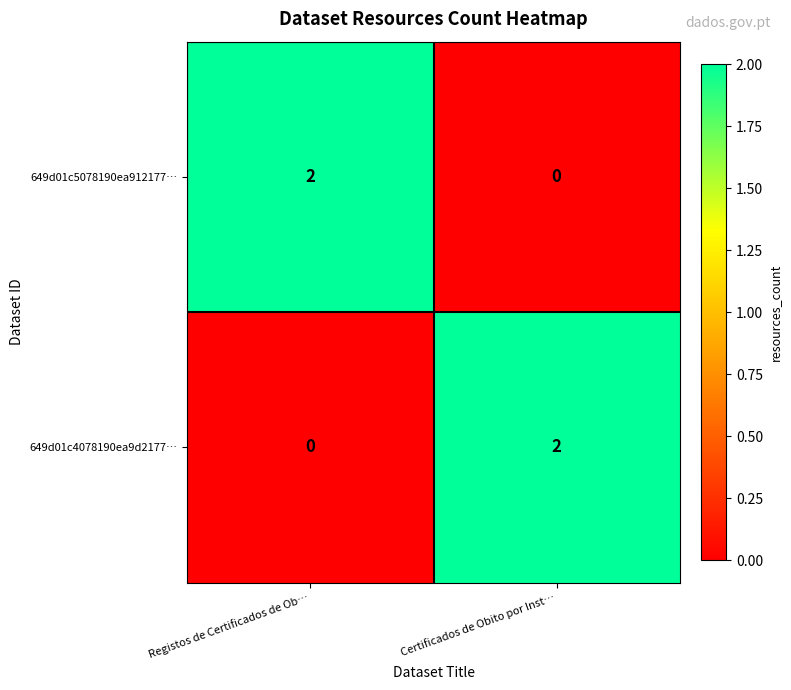

Is the value of 649d01c5078190ea912177… at Registos de Certificados de Ob… greater than the value of 649d01c4078190ea9d2177… at Registos de Certificados de Ob…?

Yes